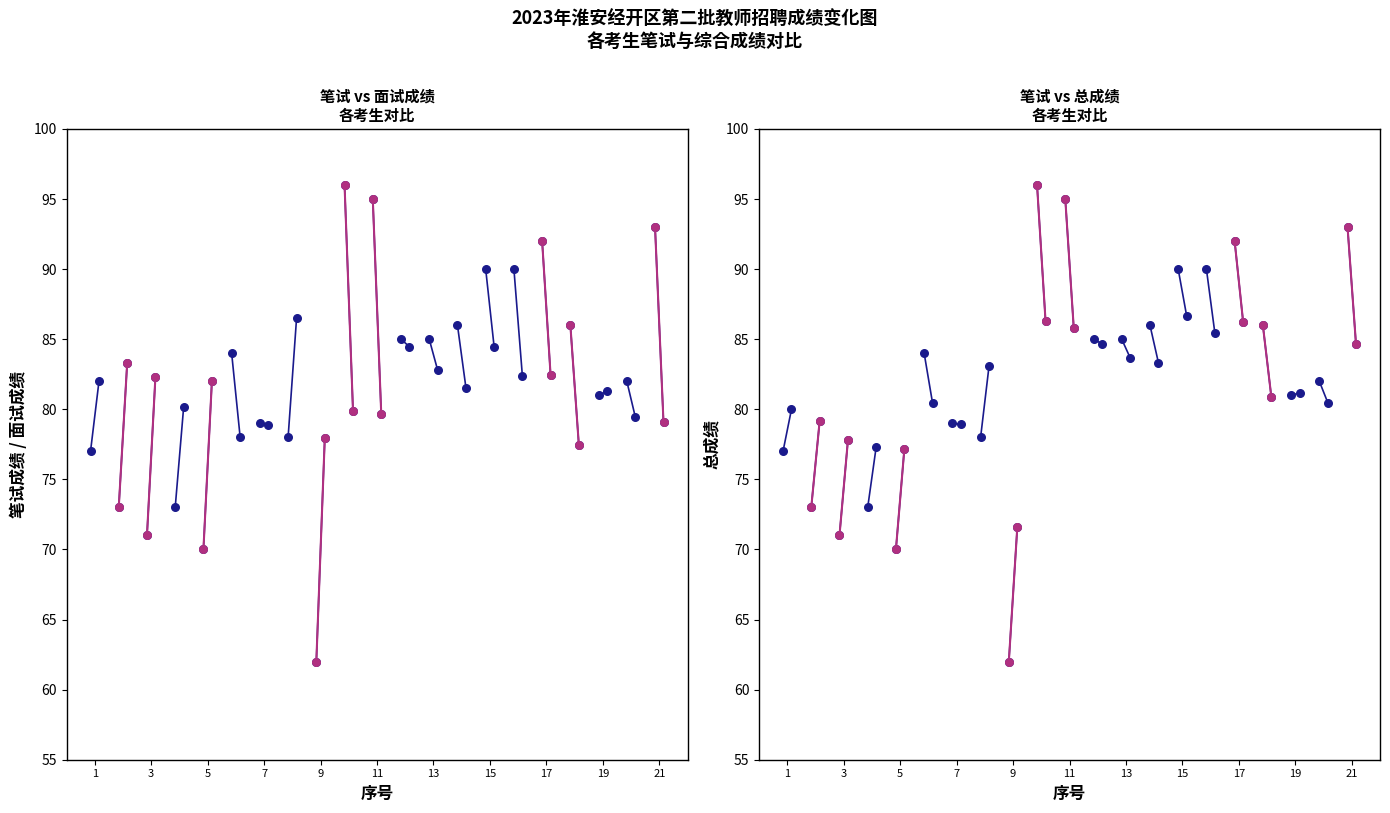

Which series reaches the maximum Y coordinate?

笔试成绩